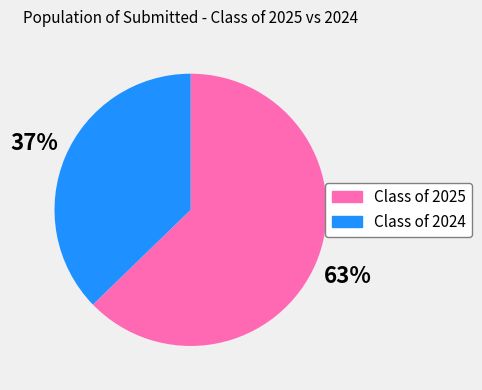

How many slices are in this pie chart?

2